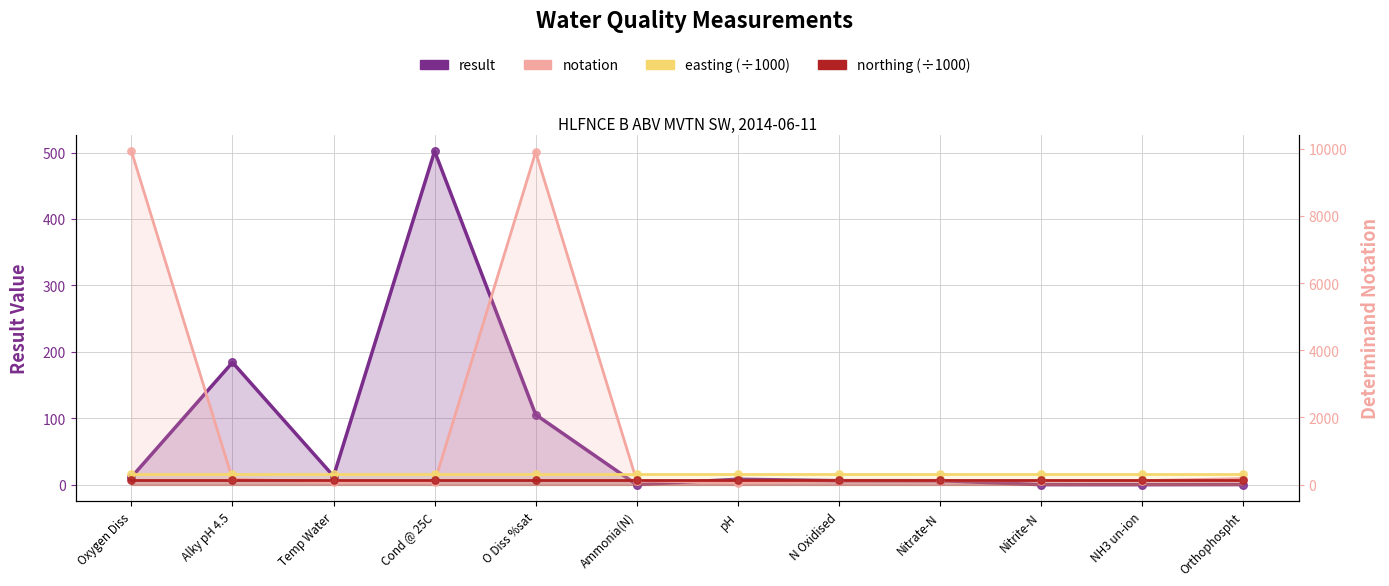

At which category is the sum across all series the highest?

O Diss %sat